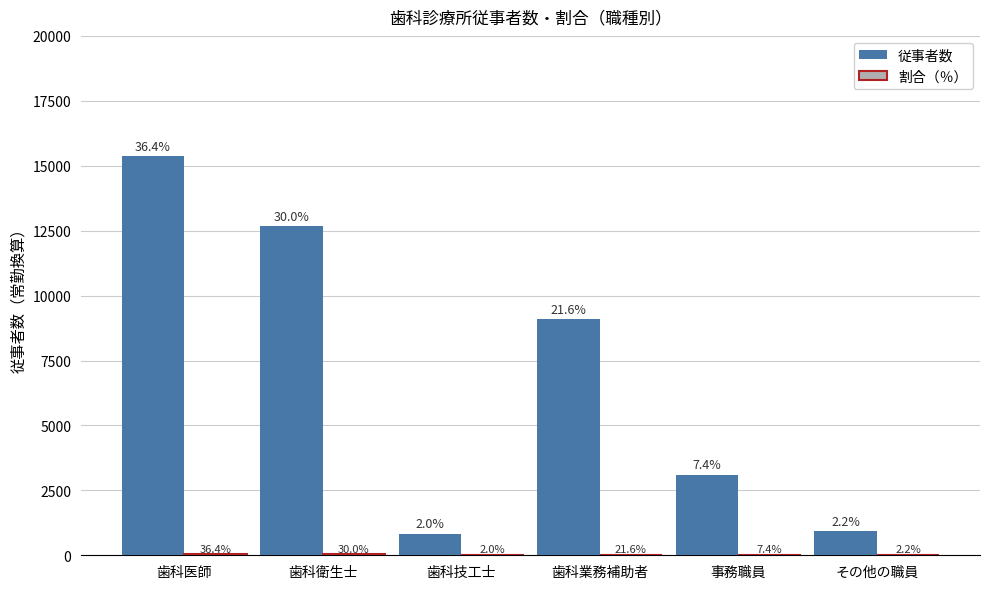

What is the sum of all 従事者数 values?

42020.3